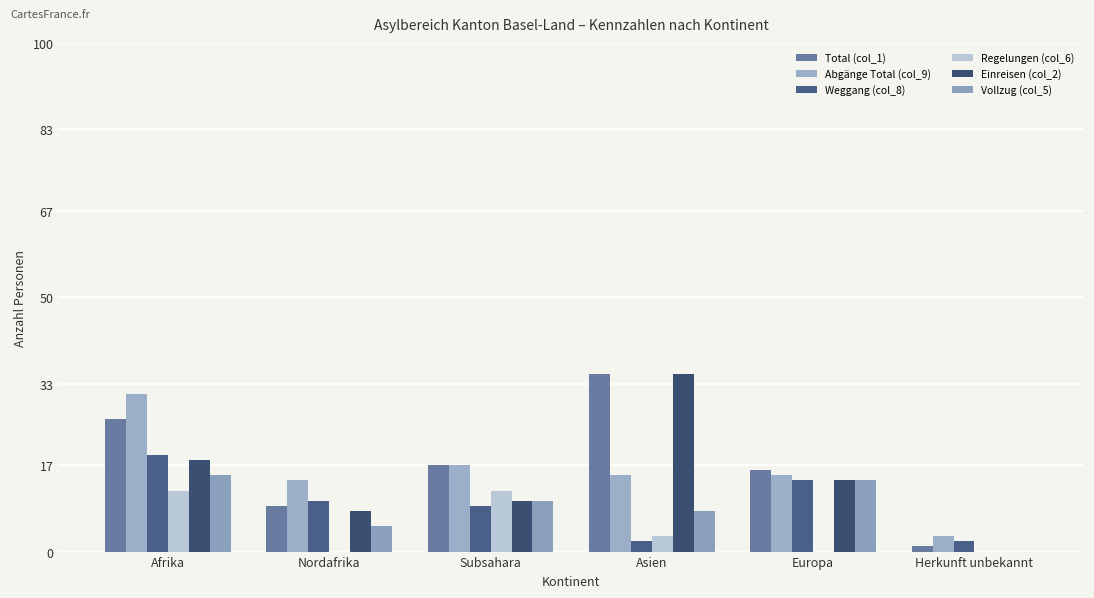

At which label does Abgänge Total (col_9) first exceed 15?

Afrika